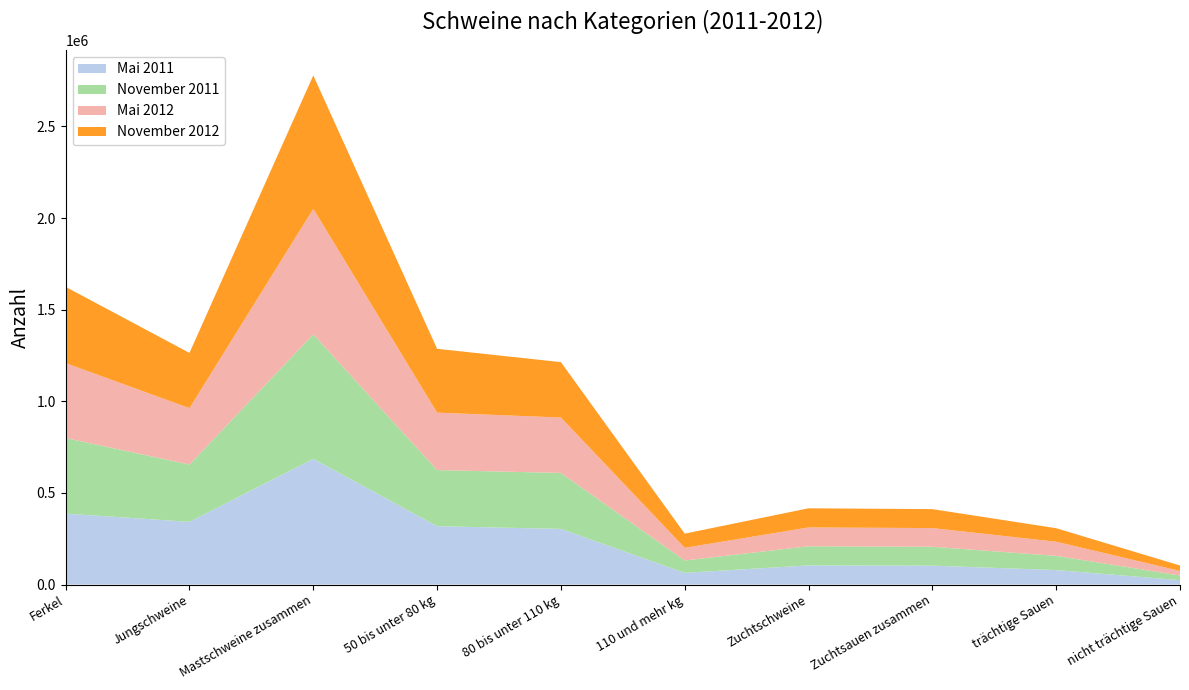

Reading right to left, extract all data points from this chart.

Mai 2011: nicht trächtige Sauen=24000	trächtige Sauen=79300	Zuchtsauen zusammen=103300	Zuchtschweine=104800	110 und mehr kg=64000	80 bis unter 110 kg=303800	50 bis unter 80 kg=318600	Mastschweine zusammen=686400	Jungschweine=342500	Ferkel=387300
November 2011: nicht trächtige Sauen=25700	trächtige Sauen=77400	Zuchtsauen zusammen=103100	Zuchtschweine=104300	110 und mehr kg=67500	80 bis unter 110 kg=305500	50 bis unter 80 kg=306300	Mastschweine zusammen=679300	Jungschweine=312700	Ferkel=412500
Mai 2012: nicht trächtige Sauen=24800	trächtige Sauen=77200	Zuchtsauen zusammen=102000	Zuchtschweine=102800	110 und mehr kg=69200	80 bis unter 110 kg=302400	50 bis unter 80 kg=313400	Mastschweine zusammen=685000	Jungschweine=307800	Ferkel=408900
November 2012: nicht trächtige Sauen=29600	trächtige Sauen=73800	Zuchtsauen zusammen=103400	Zuchtschweine=104400	110 und mehr kg=77400	80 bis unter 110 kg=302300	50 bis unter 80 kg=348500	Mastschweine zusammen=728200	Jungschweine=301400	Ferkel=416100